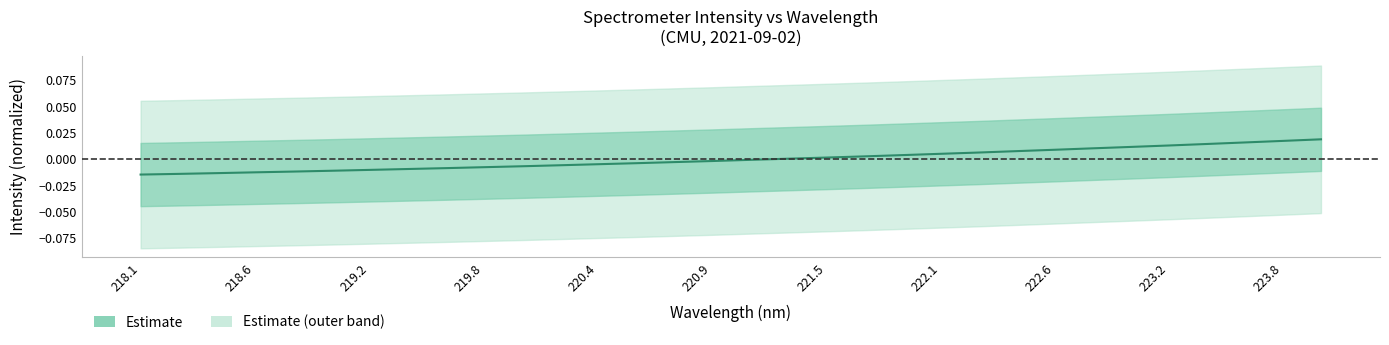

How many data points are less than 0?

17